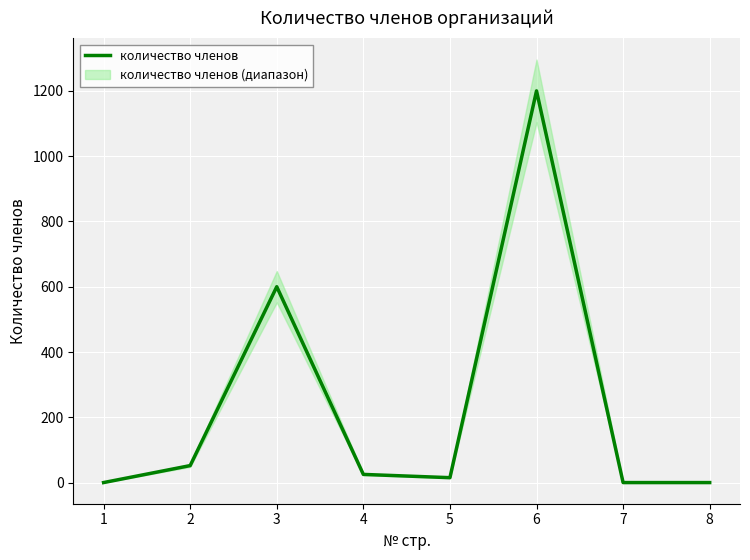

What is the change in value from 3 to 7?

-600